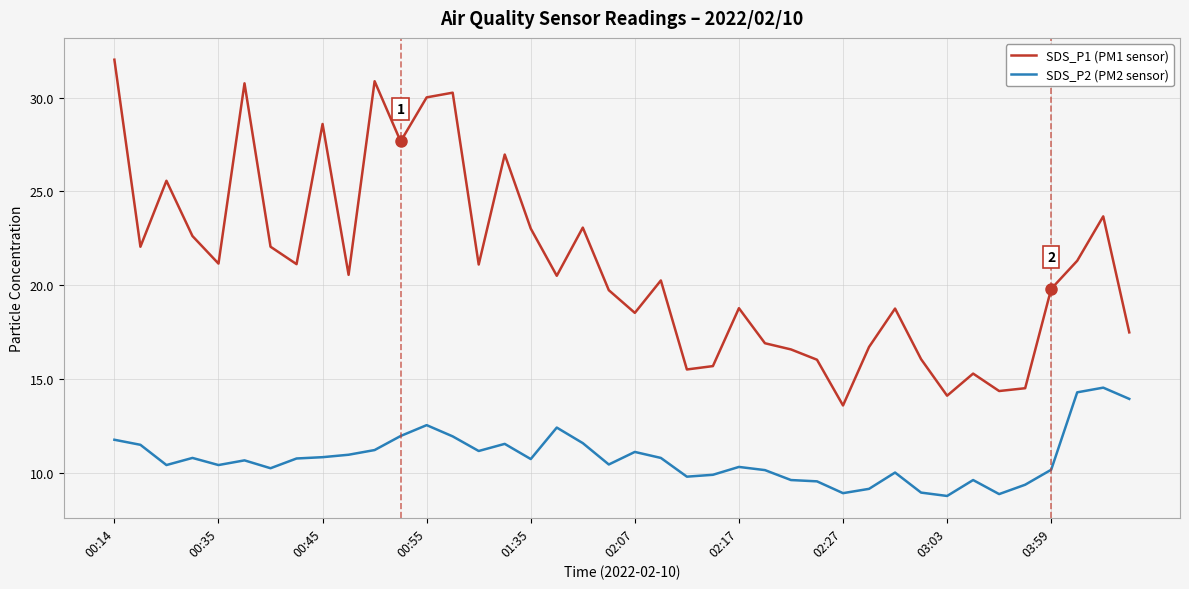

Which series has the widest spread of values?

SDS_P1 (PM1 sensor)